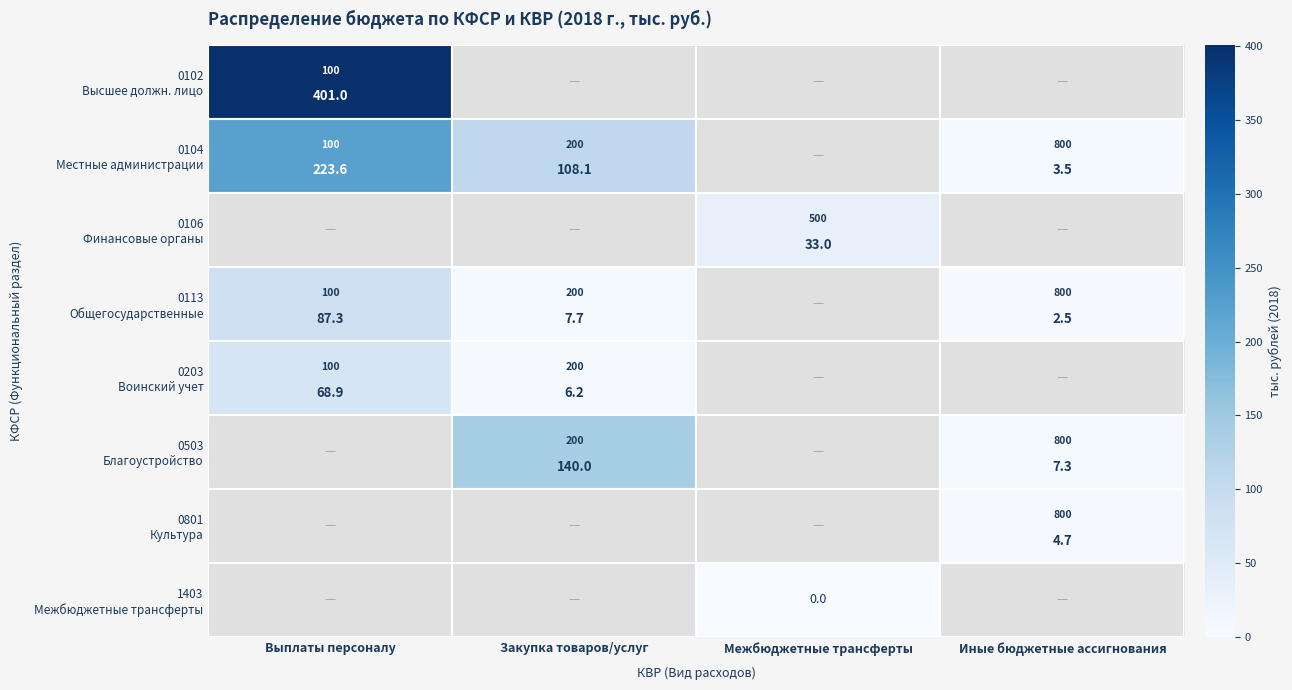

Between Межбюджетные трансферты and Выплаты персоналу, which is larger?

Выплаты персоналу